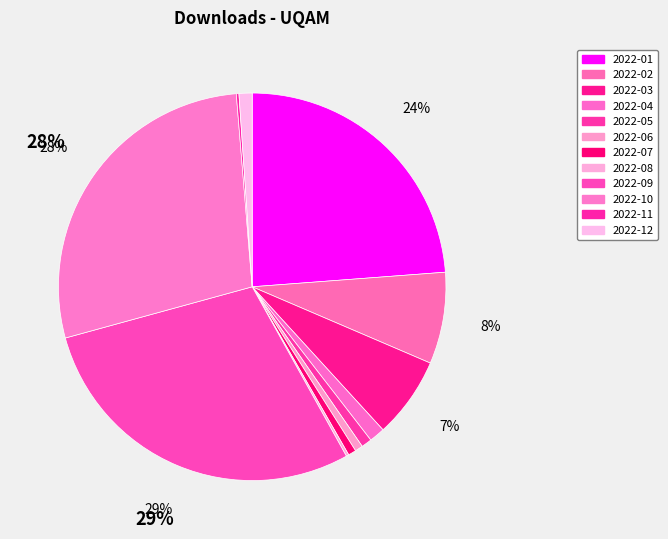

Rank the categories by value from highest to lowest.

2022-09, 2022-10, 2022-01, 2022-02, 2022-03, 2022-04, 2022-12, 2022-05, 2022-06, 2022-07, 2022-08, 2022-11